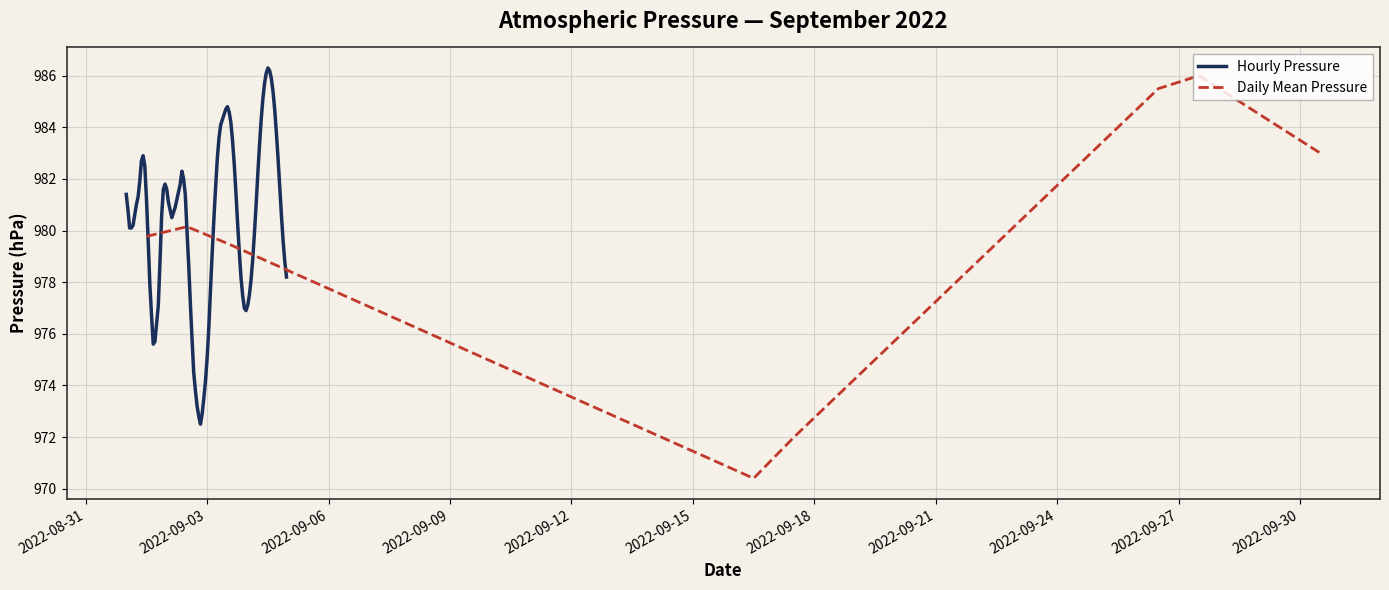

What is the maximum value for Daily Mean Pressure?

986.0